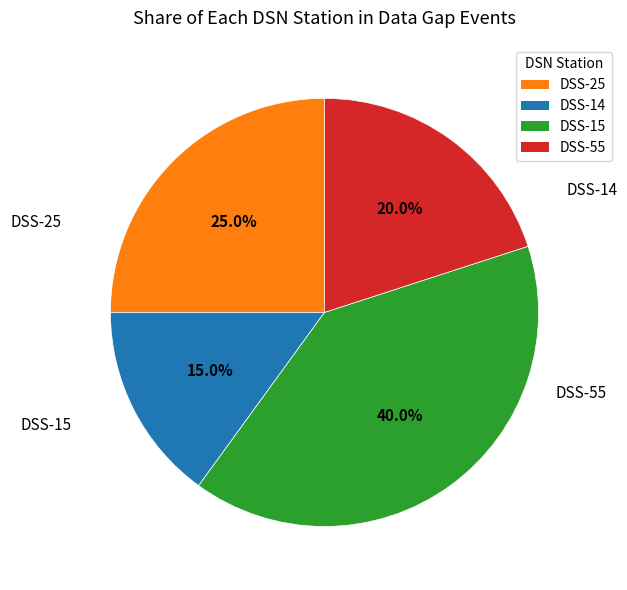

True or false: DSS-55 accounts for 56% of the total.

False